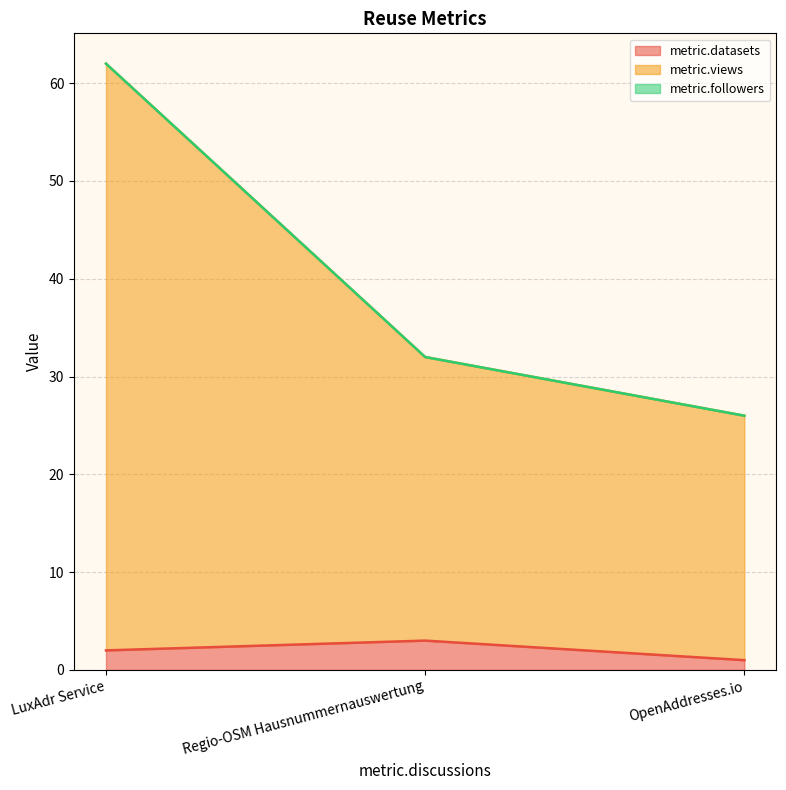

The metric.datasets series shows 0 at OpenAddresses.io. True or false?

False